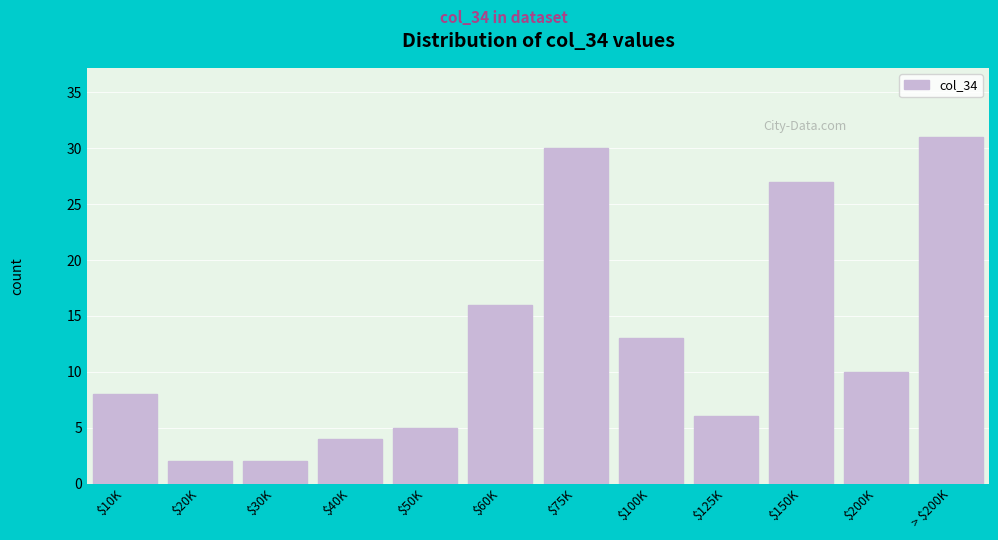

Reading right to left, transcribe all the data shown in this chart.

31	10	27	6	13	30	16	5	4	2	2	8